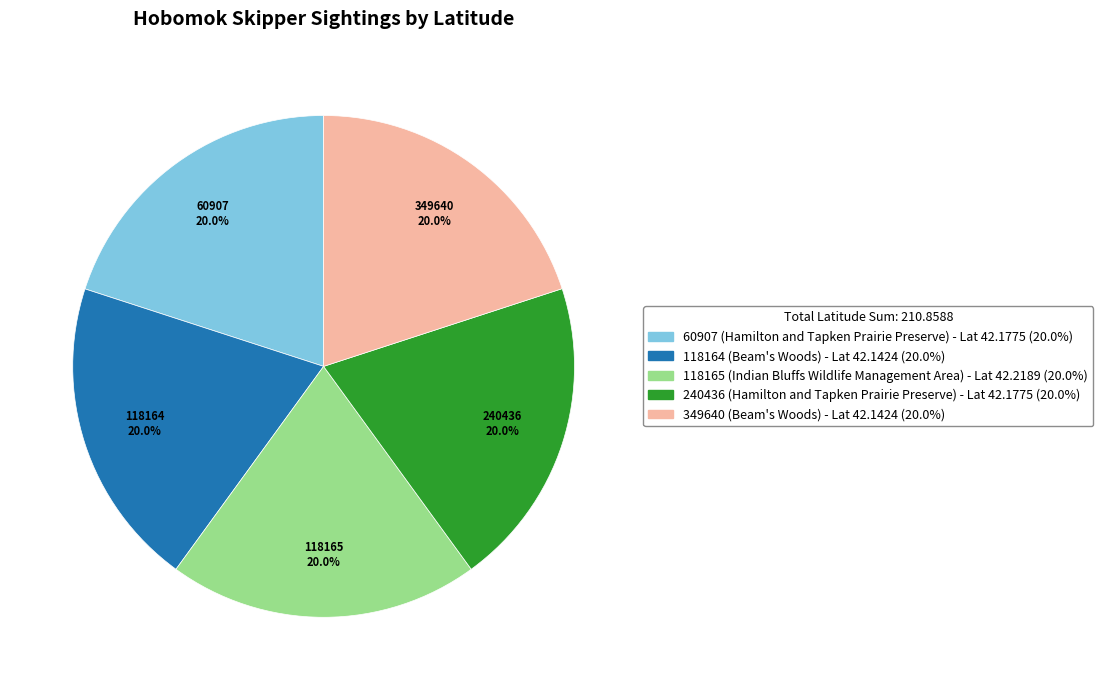

Is it true that 60907 is 20% of the pie?

True